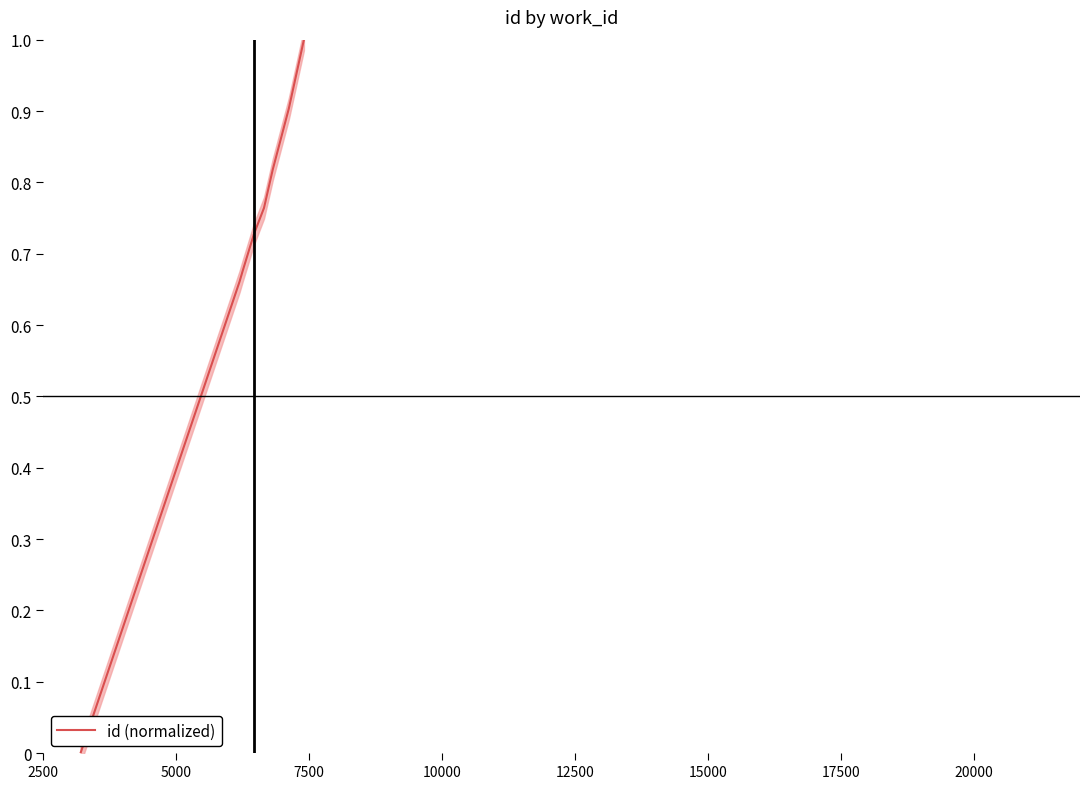

Count the number of values greater than 0.

9